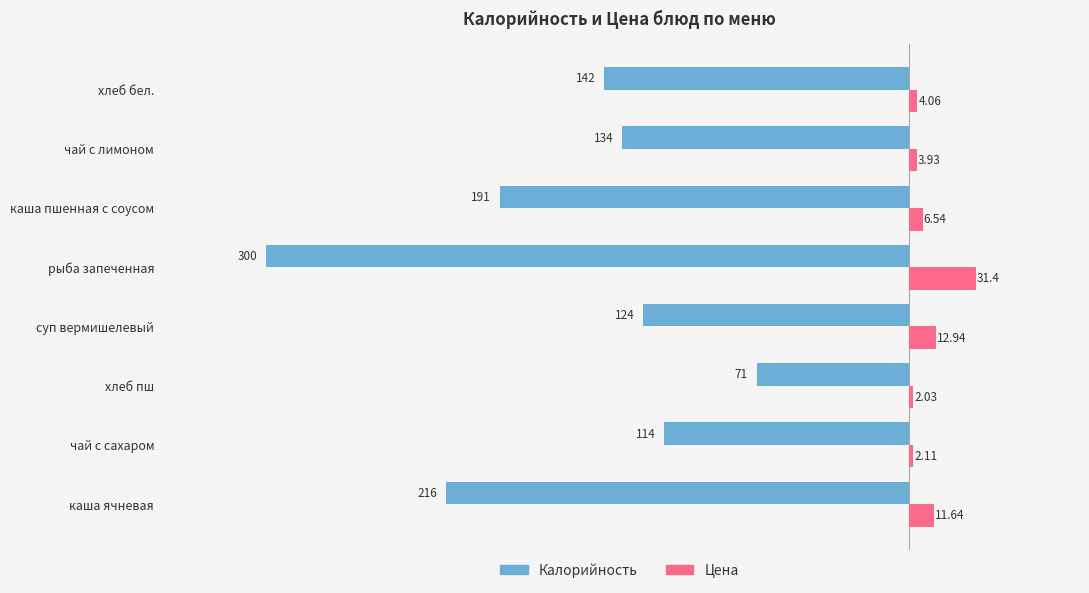

What is the greatest value displayed?

31.4